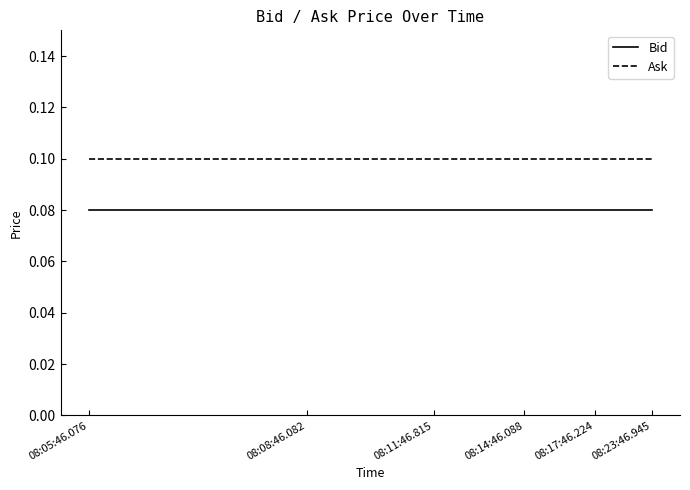

Count the number of data series in this chart.

2